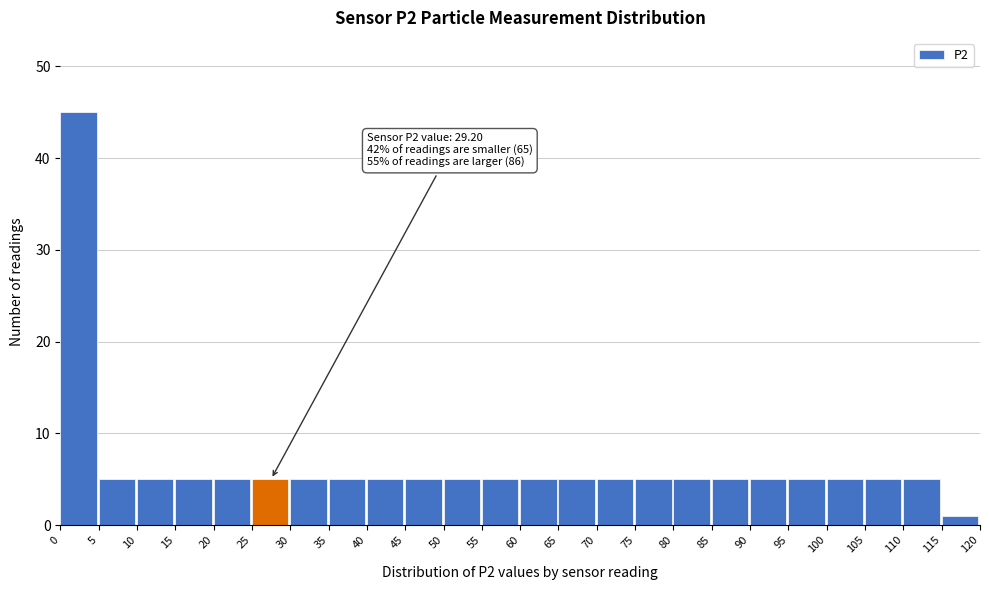

Which range on the x-axis has the tallest bar?

0 to 5